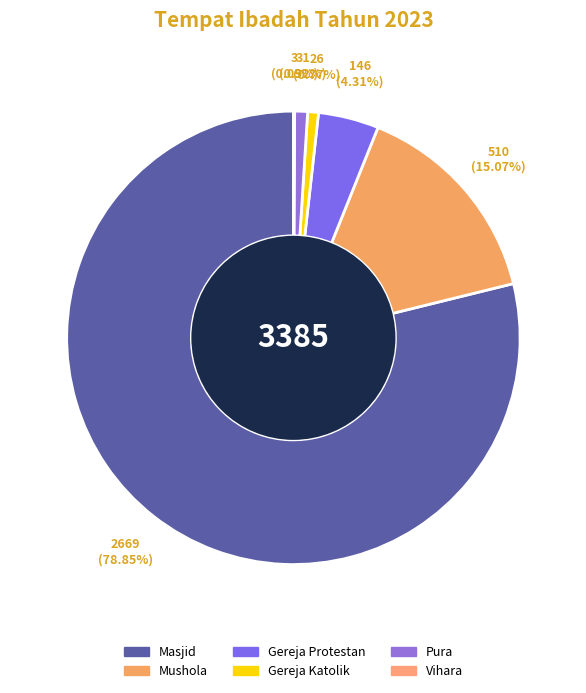

Which slice is the smallest?

Vihara